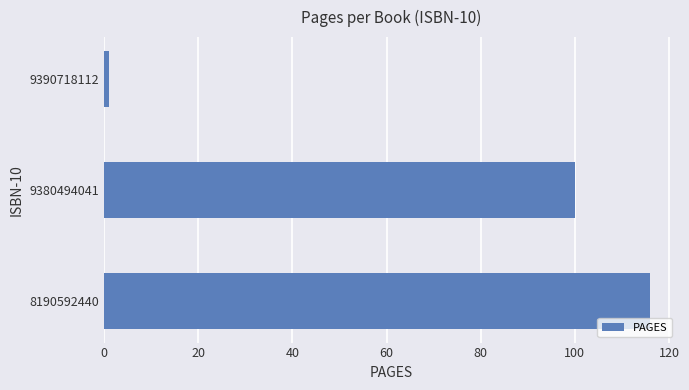

Reading top to bottom, extract all data points from this chart.

1	100	116